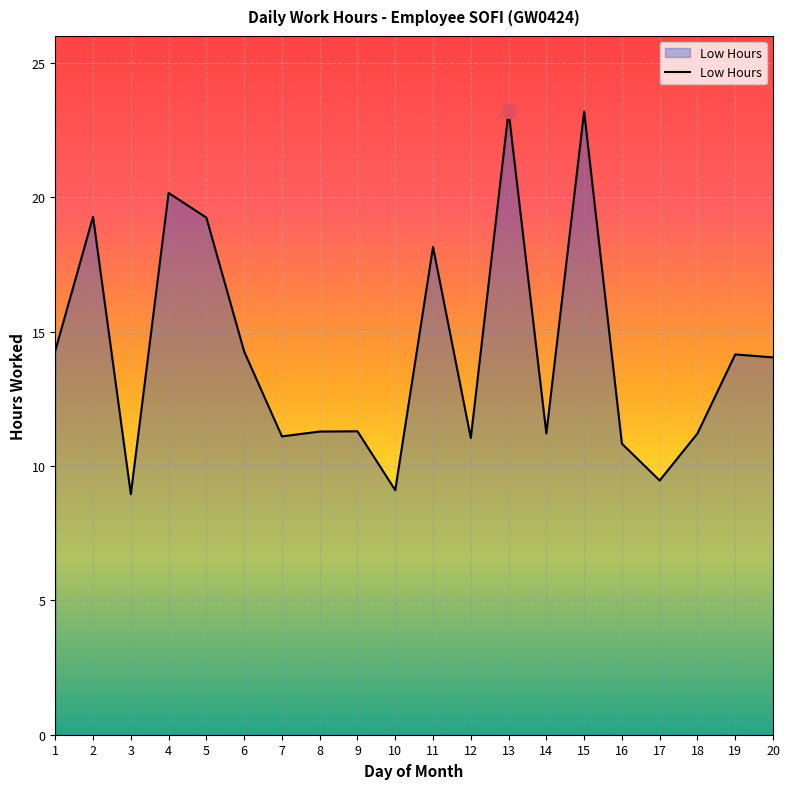

What is the difference between the values at 6 and 3?

5.3